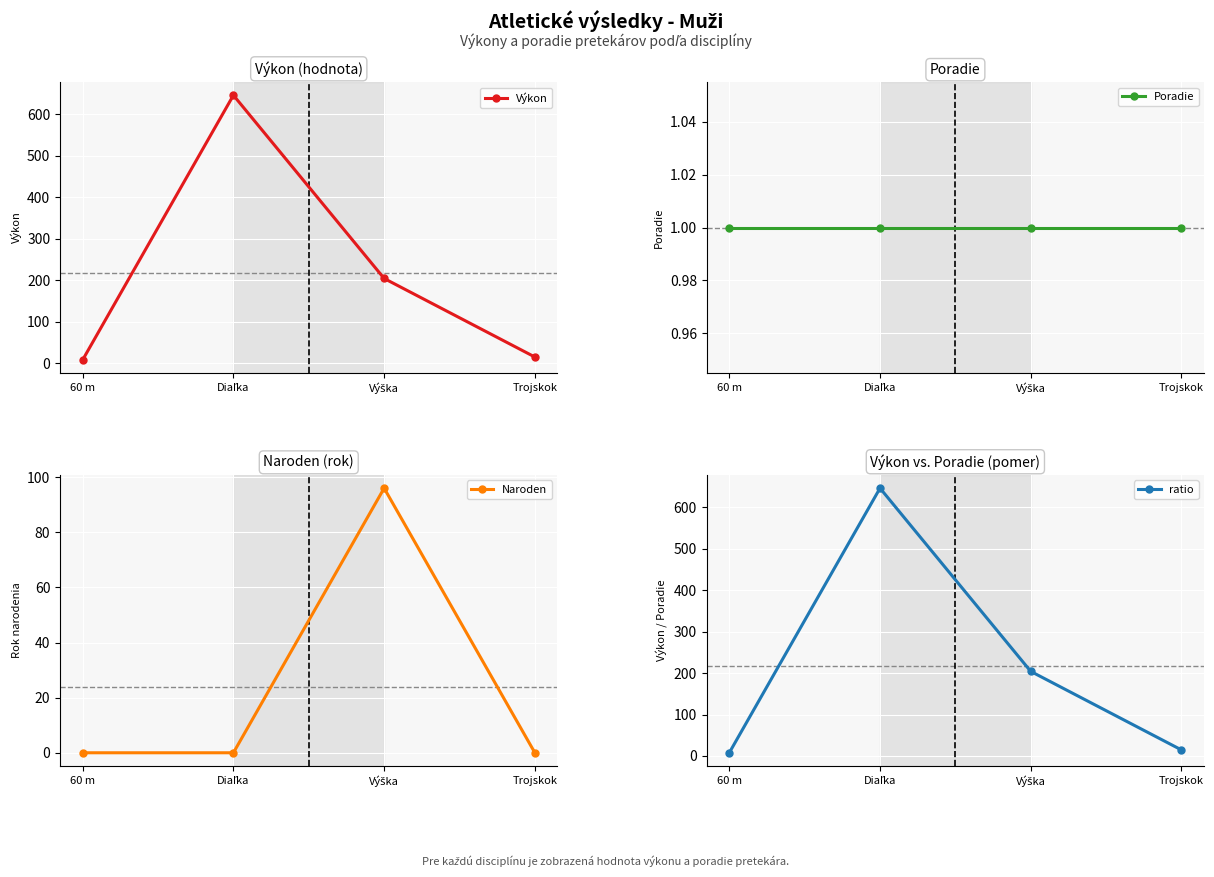

Reading right to left, extract all data points from this chart.

Výkon: Trojskok=14.5	Výška=204.0	Diaľka=646.0	60 m=7.7
Poradie: Trojskok=1.0	Výška=1.0	Diaľka=1.0	60 m=1.0
Naroden: Trojskok=0.0	Výška=96.0	Diaľka=0.0	60 m=0.0
ratio: Trojskok=14.5	Výška=204.0	Diaľka=646.0	60 m=7.7